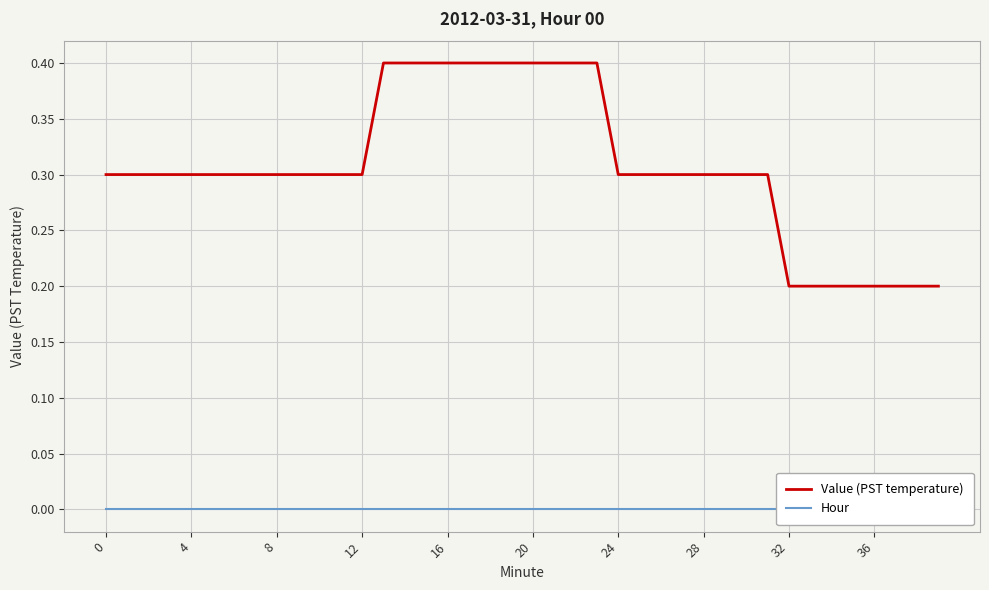

True or false: Hour has more than 1 points higher than both neighbors.

False